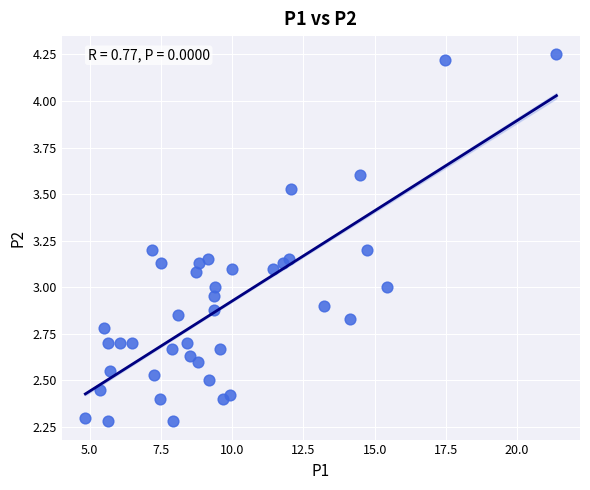

What is the range of Y values (max minus min)?

2.0